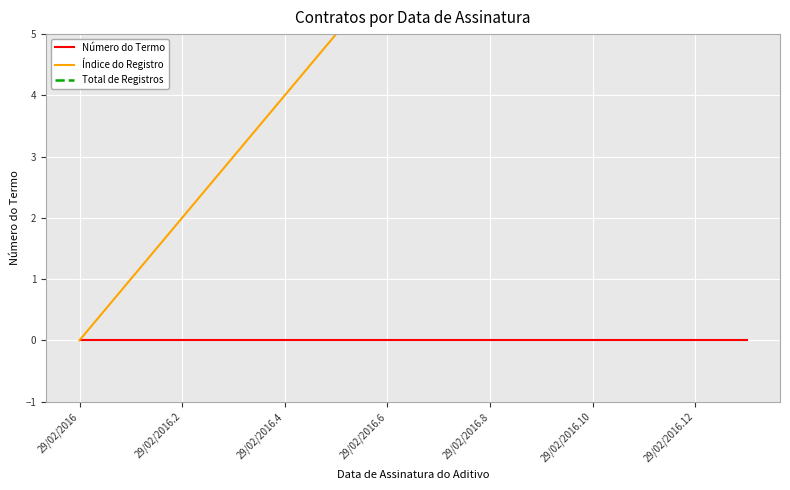

What position from the left is 29/02/2016.10?

11